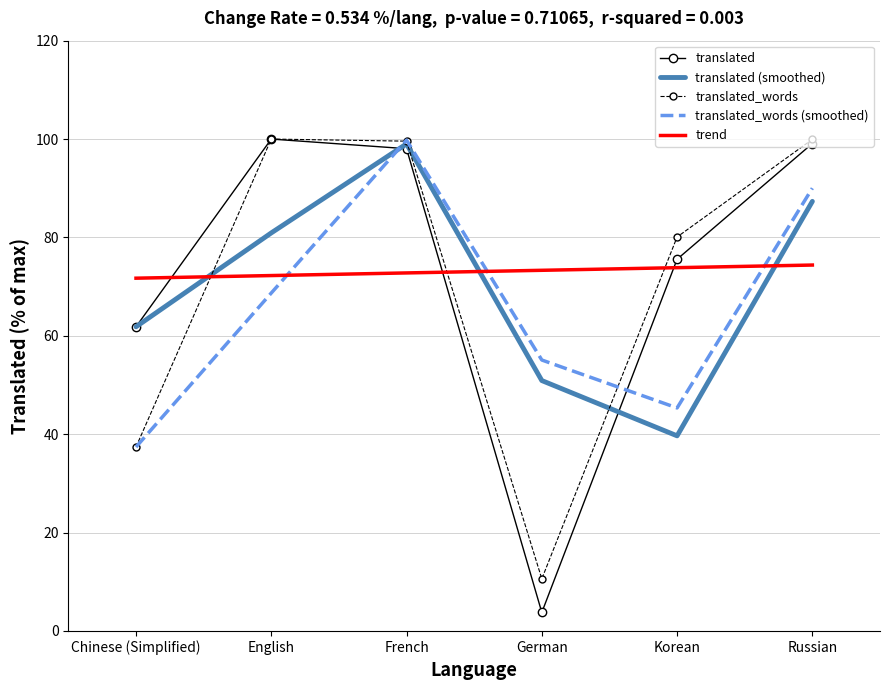

What is the total value across all series at German?

193.7